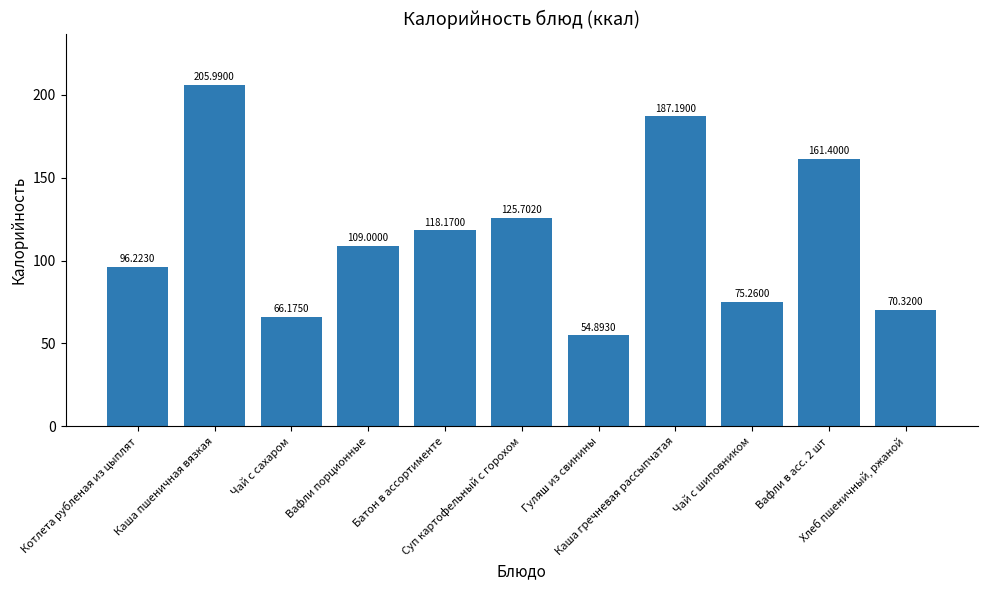

Reading left to right, transcribe all the data shown in this chart.

96.2	206.0	66.2	109.0	118.2	125.7	54.9	187.2	75.3	161.4	70.3